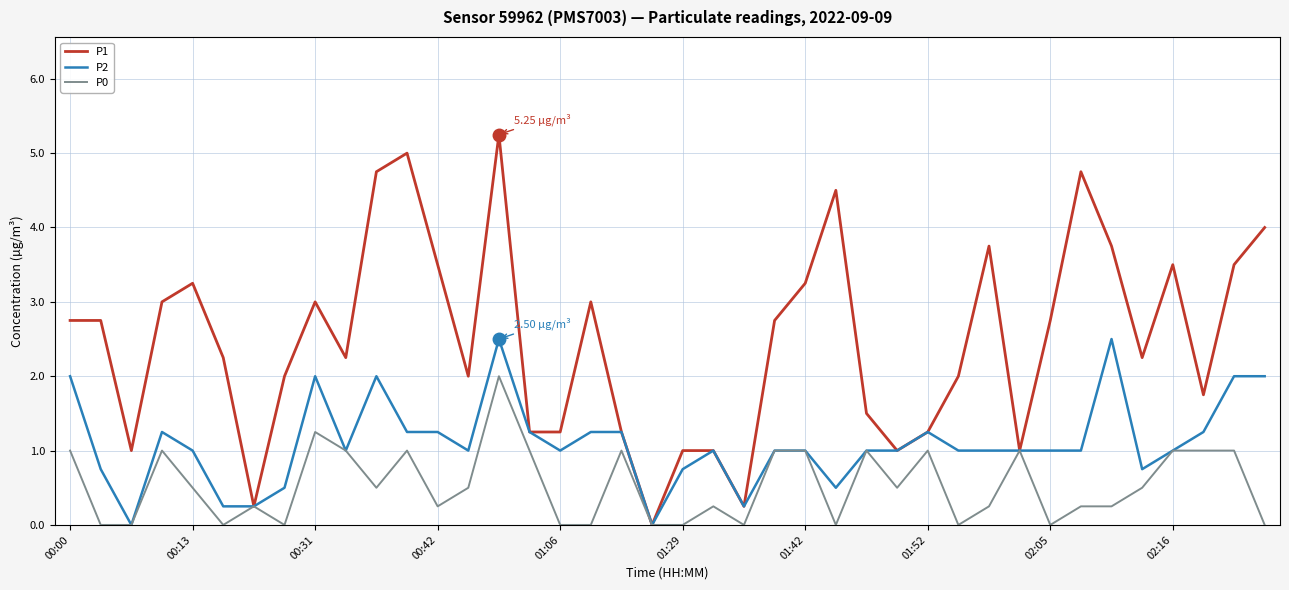

Rank the series by their average value, from highest to lowest.

P1, P2, P0